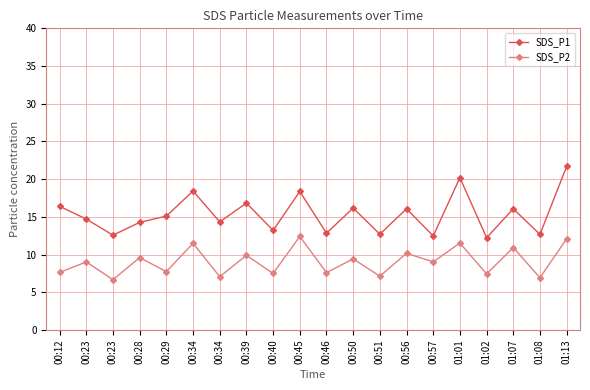

The value of SDS_P1 at 00:39 is 6.0. True or false?

False